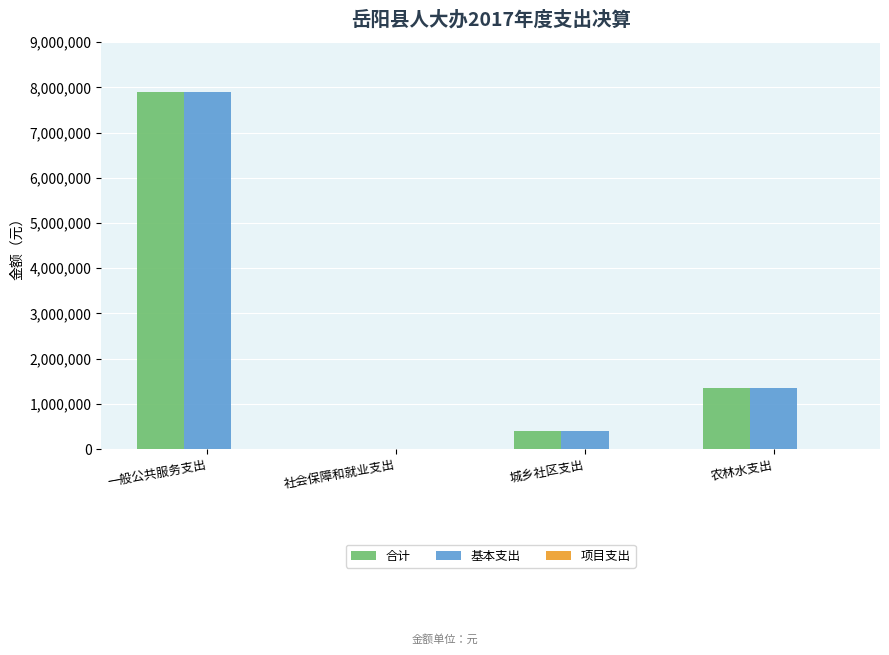

What is the greatest value displayed?

7902333